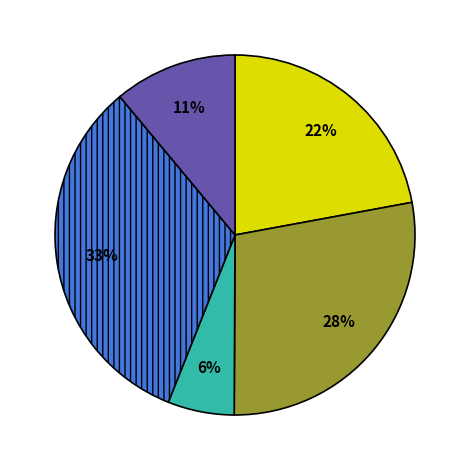

To the nearest percent, what is the average slice percentage?

20%